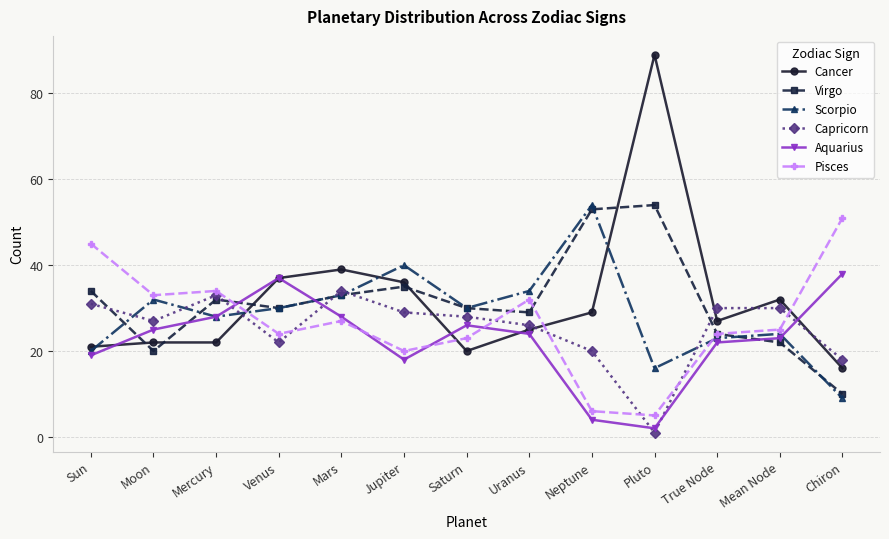

Which series has the largest range (max minus min)?

Cancer